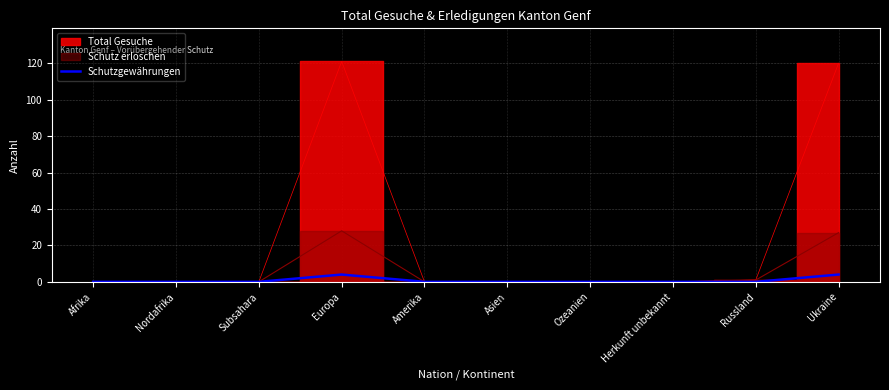

How many interior local peaks (higher than both neighbors) does the data have?

1